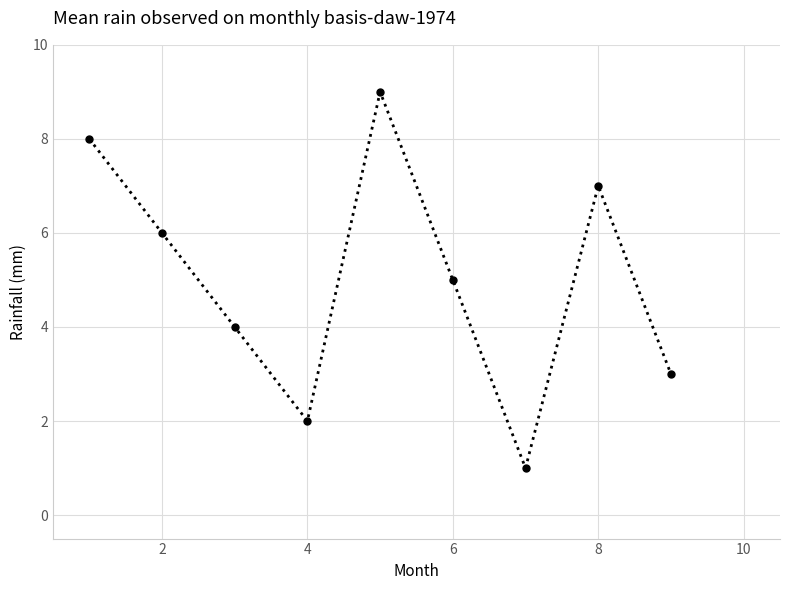

True or false: there are more than 2 points higher than both neighbors.

False